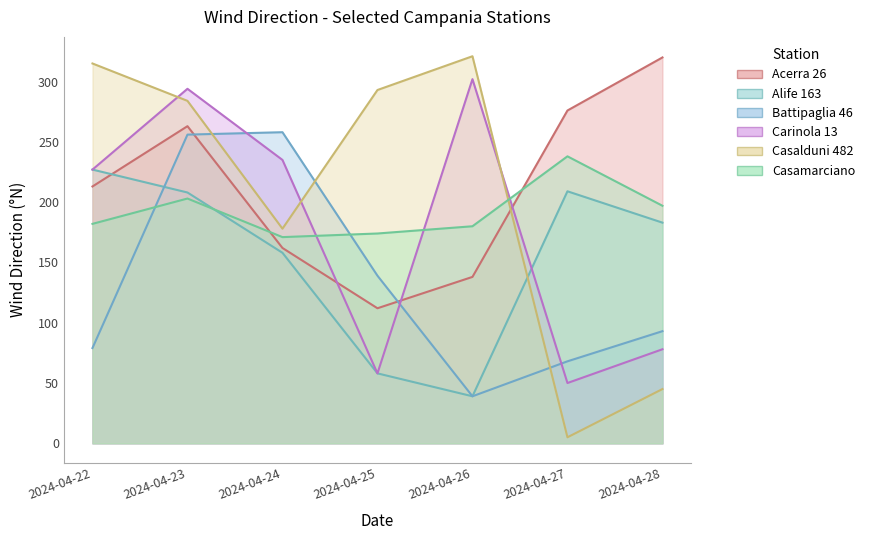

What is the greatest value displayed?

321